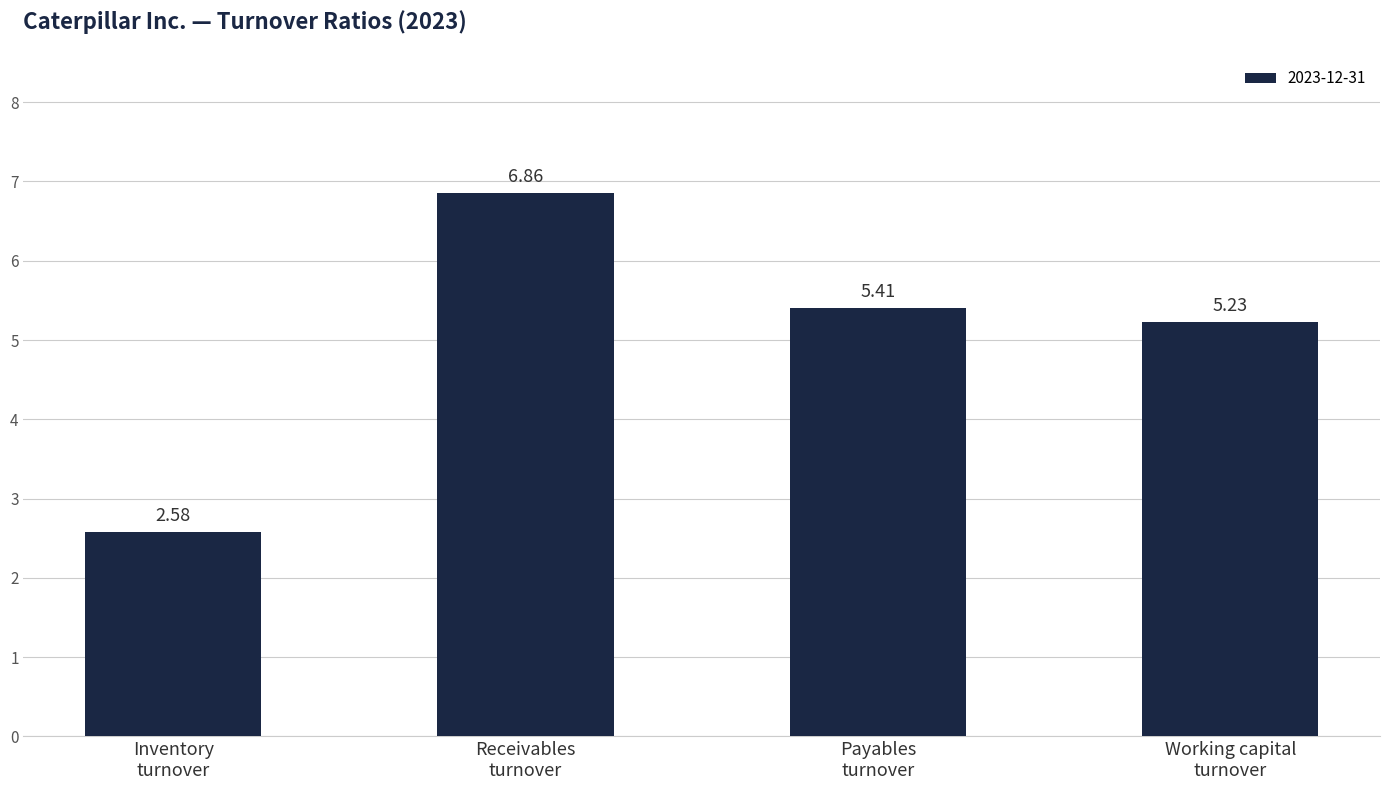

What is the difference between the second highest and minimum values?

2.8